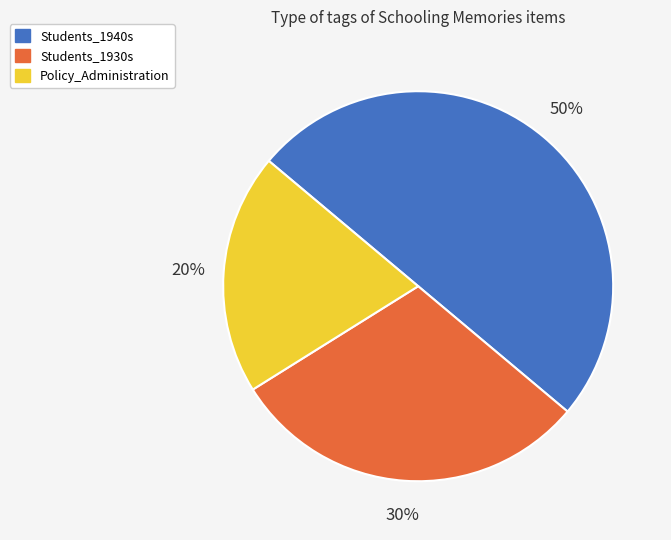

To the nearest percent, what portion does Students_1930s represent?

30%